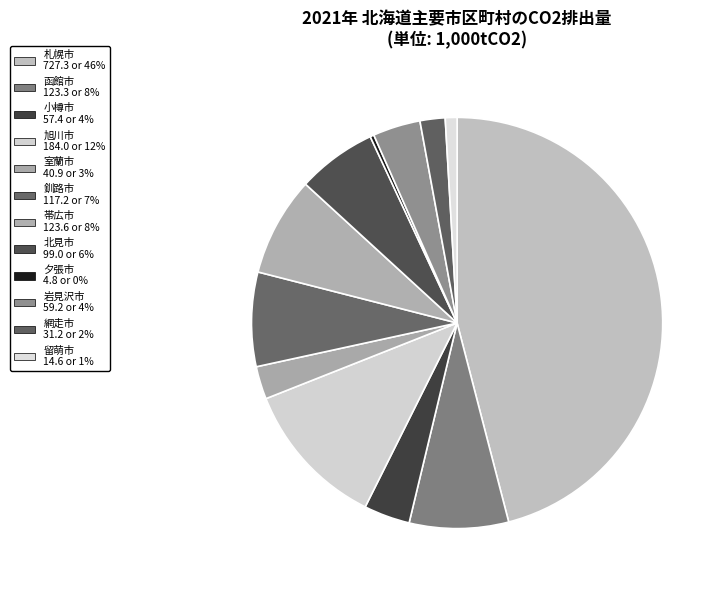

Count the number of slices in the pie.

12